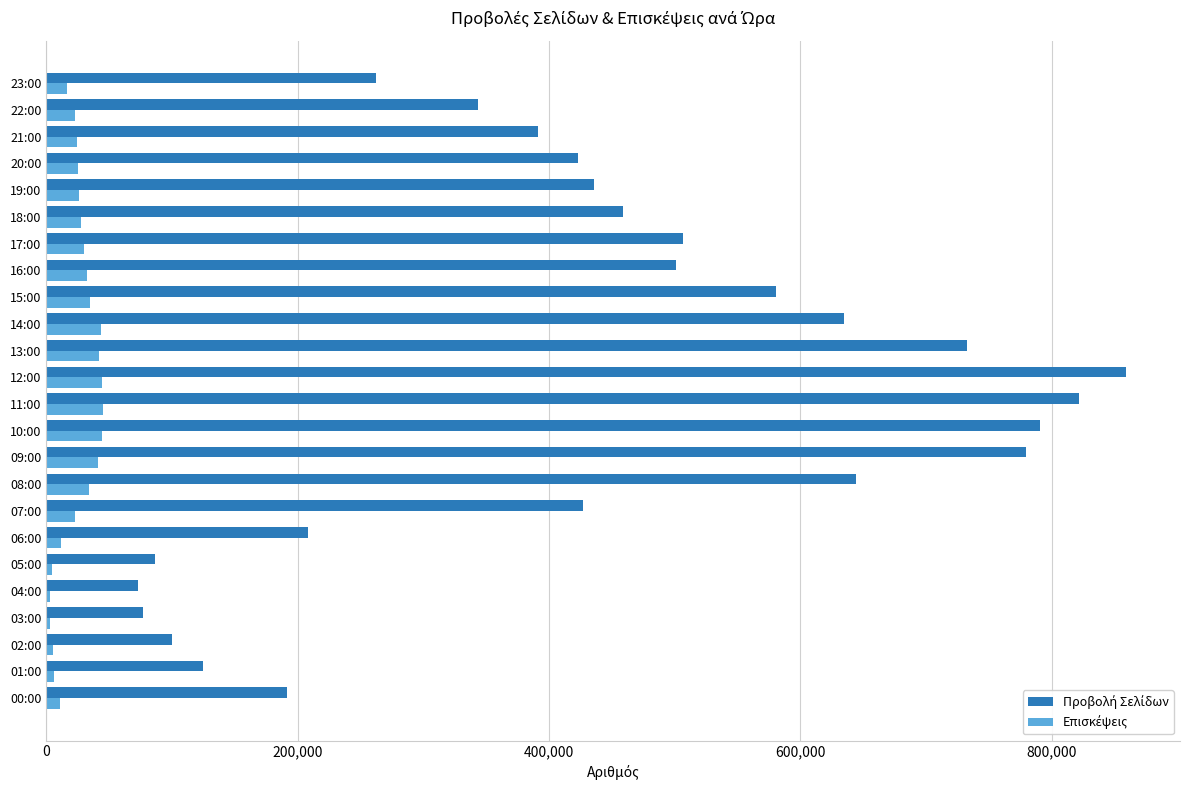

At which category is the sum across all series the highest?

12:00